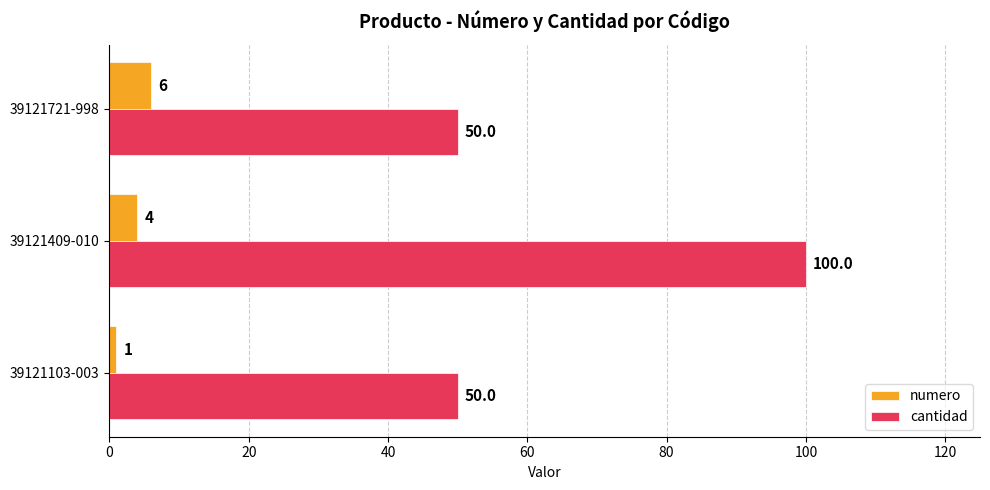

Count the numero values in the range 1 to 6.

3